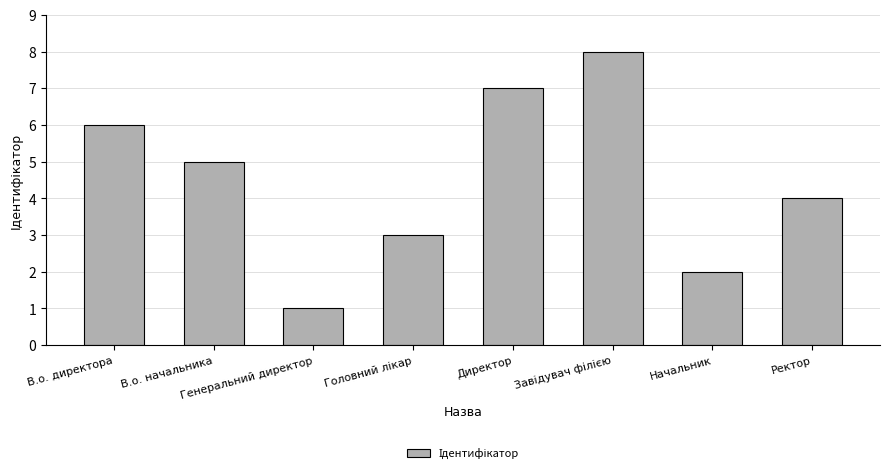

Read the value at Директор.

7